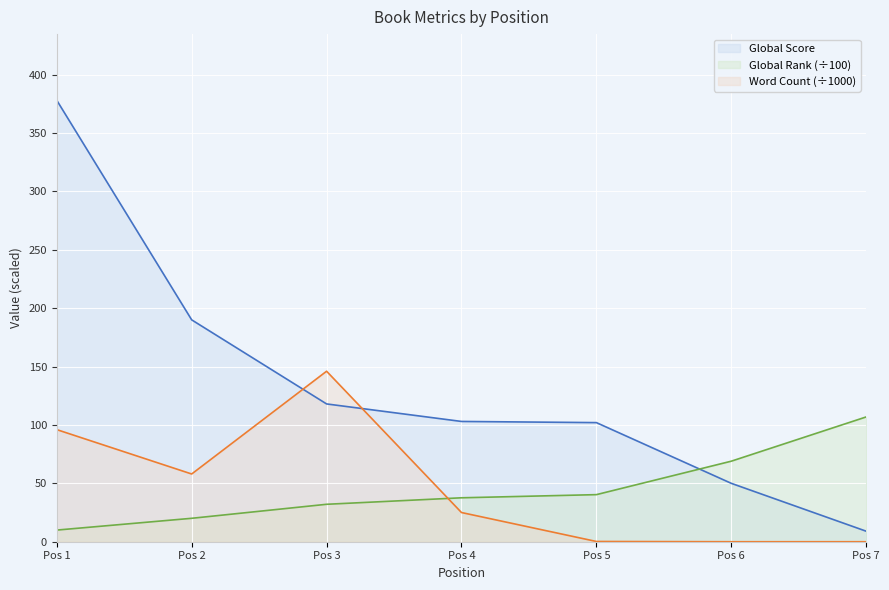

At Pos 1, list the series in order from smallest to largest.

Global Rank (÷100), Word Count (÷1000), Global Score